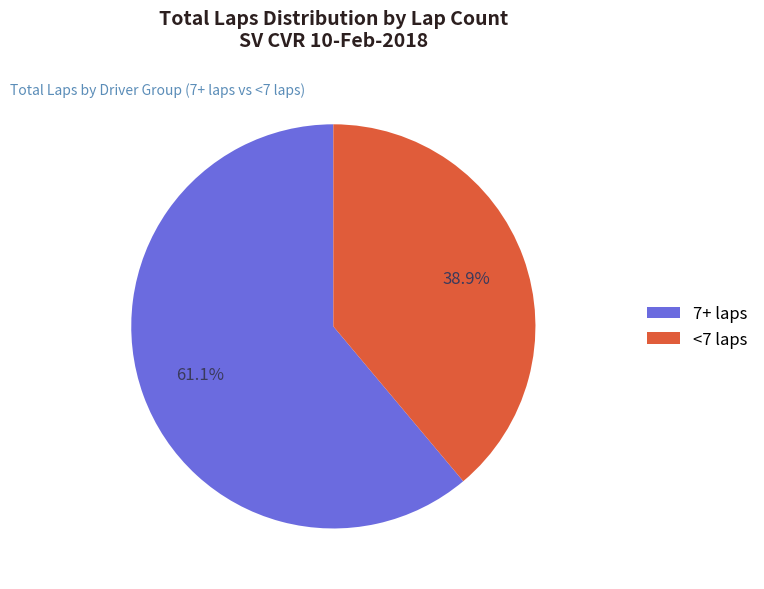

Is the sum of 7+ laps and <7 laps greater than half?

Yes